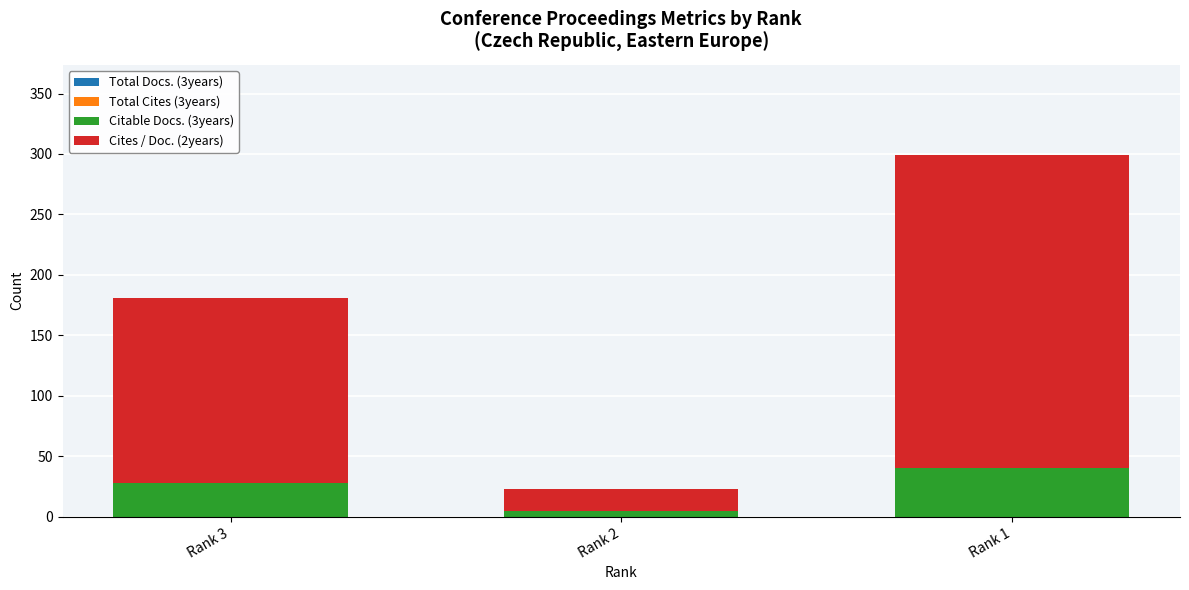

The value of Citable Docs. (3years) at Rank 1 is 40. True or false?

True